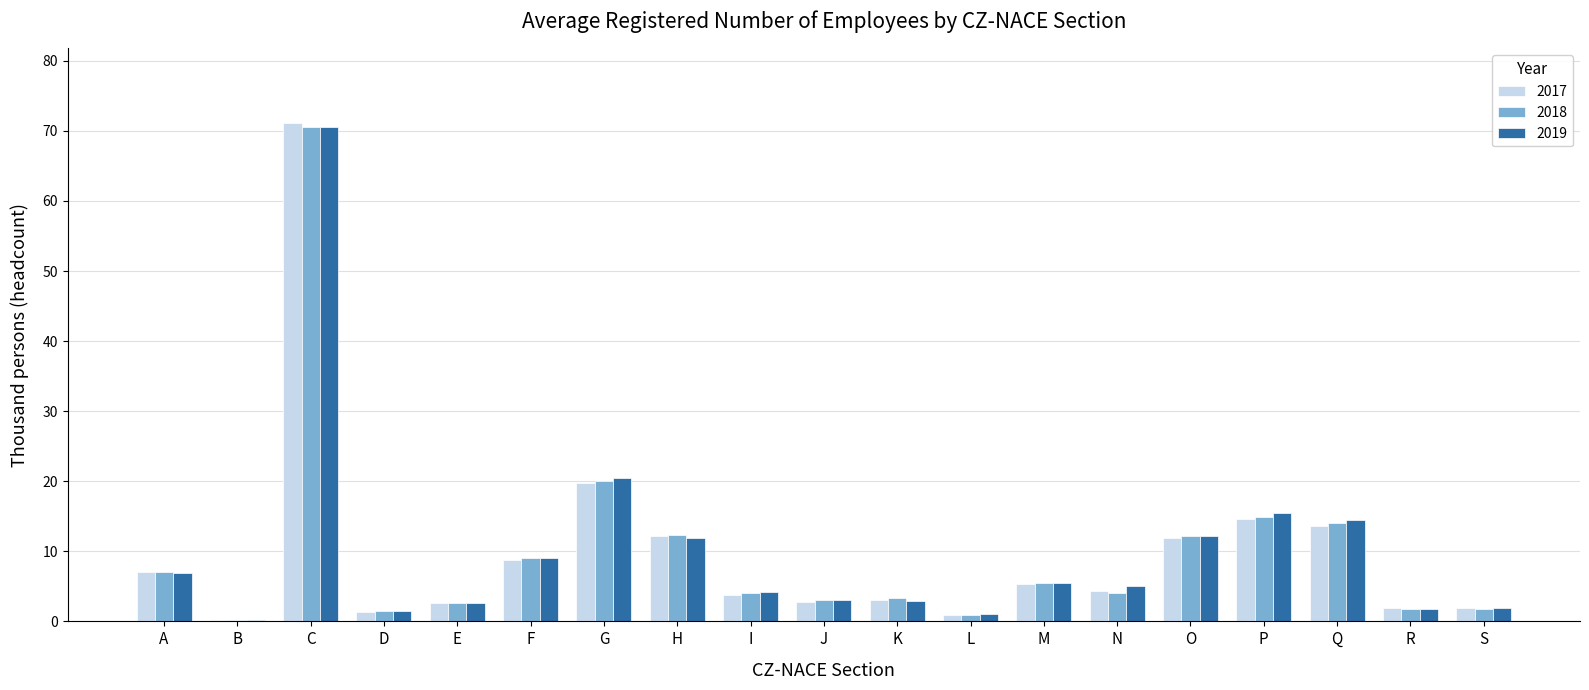

At which label does 2018 first exceed 4?

A